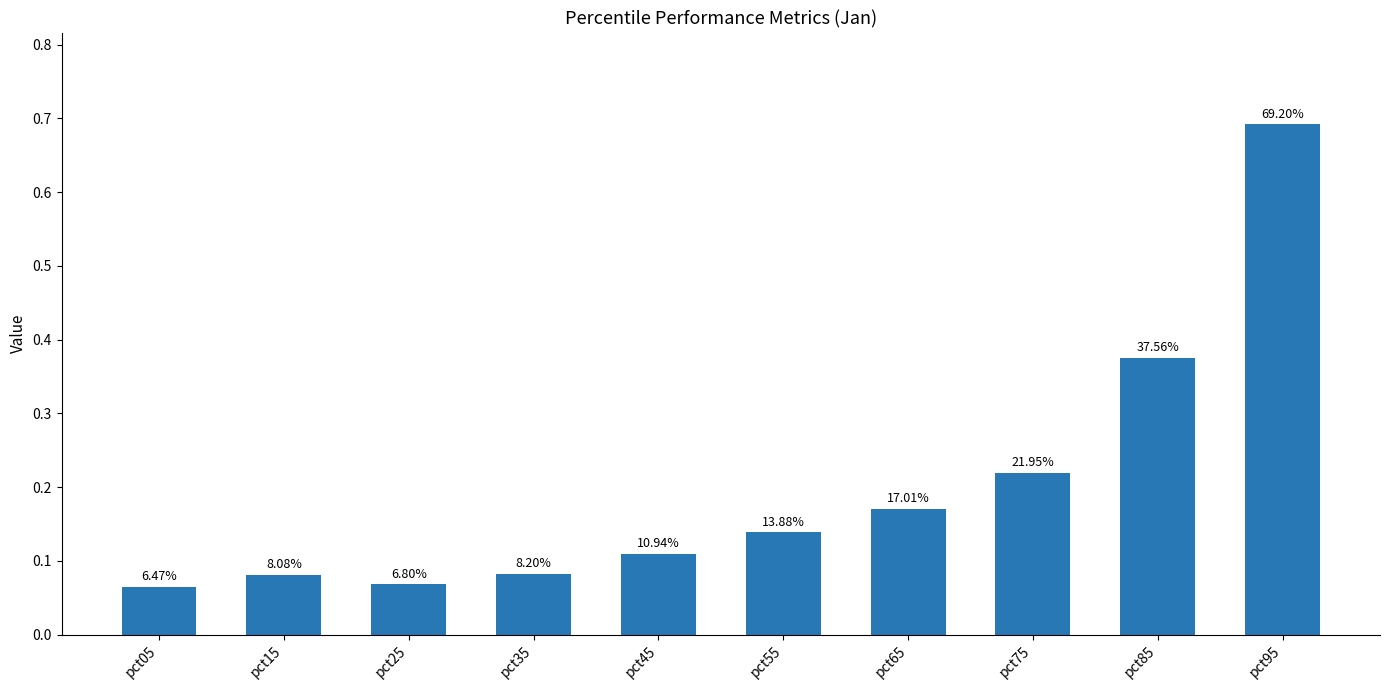

Reading left to right, what are all the values shown in this chart?

0.1	0.1	0.1	0.1	0.1	0.1	0.2	0.2	0.4	0.7